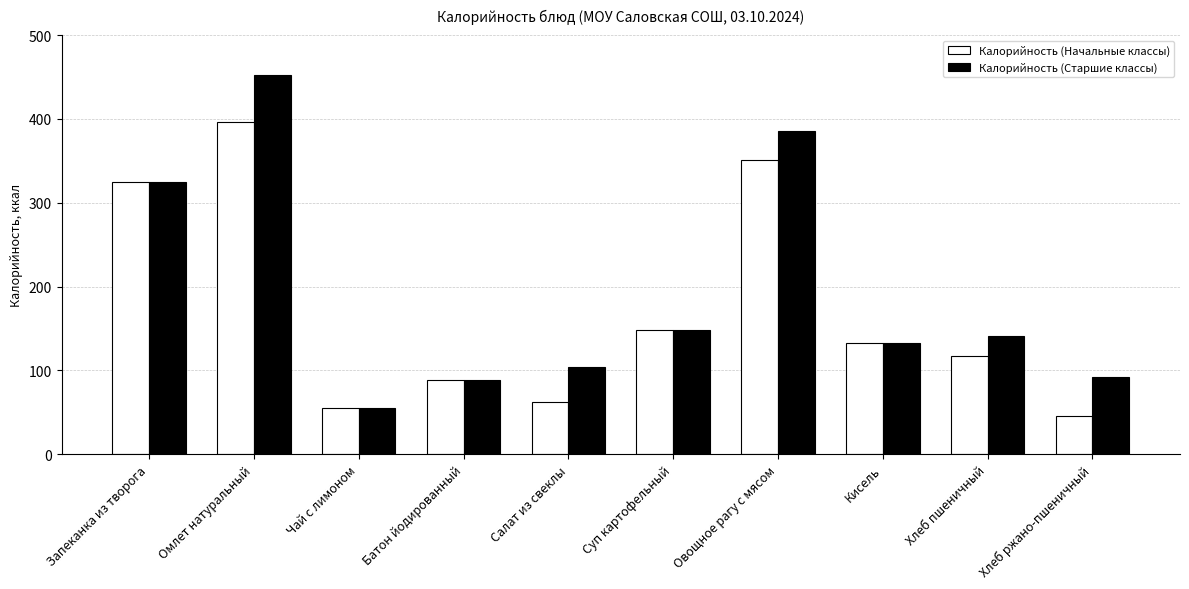

How many groups of bars are there?

10